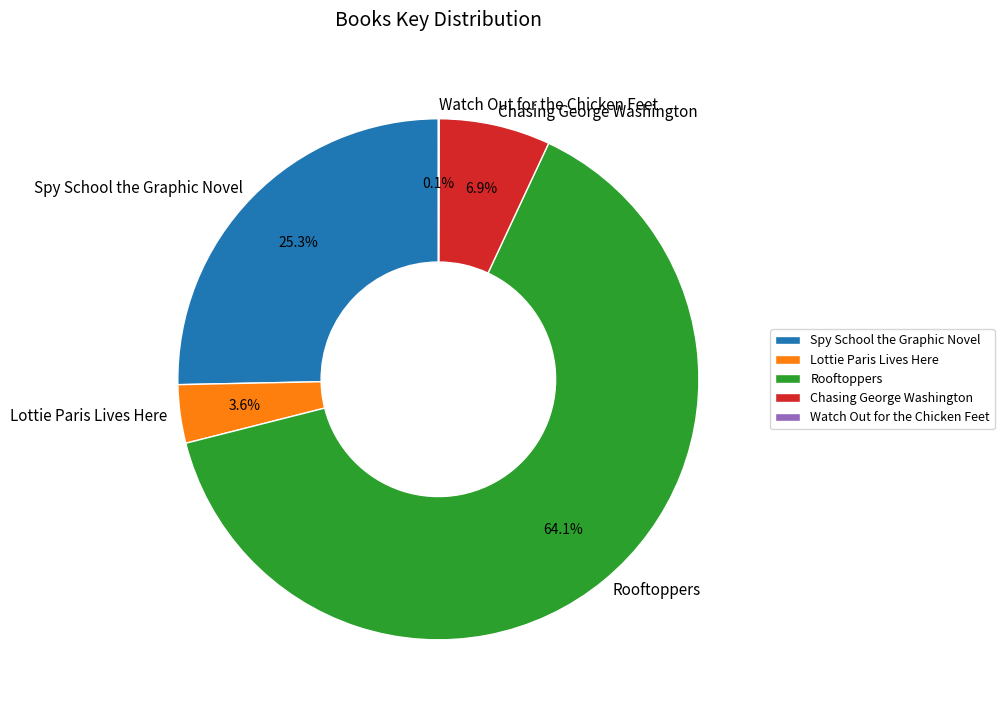

The Lottie Paris Lives Here slice represents 10% of the pie. True or false?

False